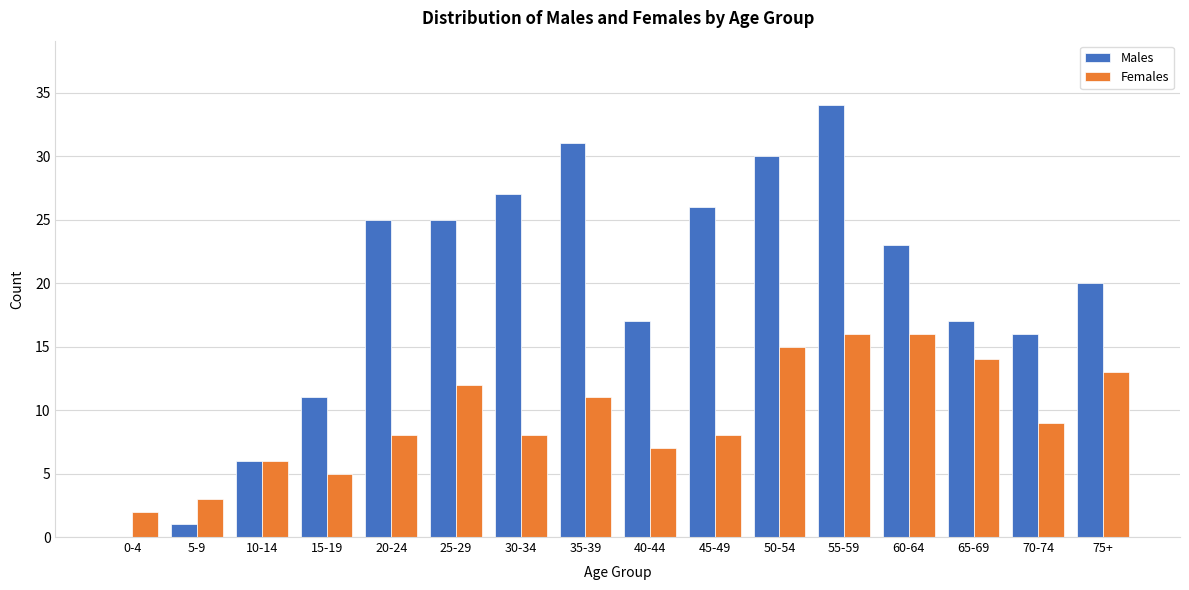

Which series changed the most between 30-34 and 70-74?

Males